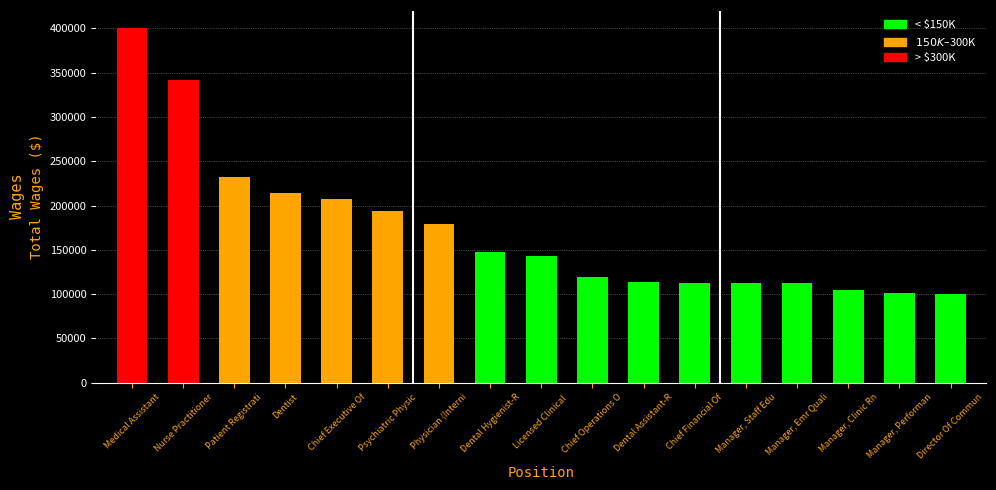

What is the change in value from Licensed Clinical  to Manager, Performan?

-42031